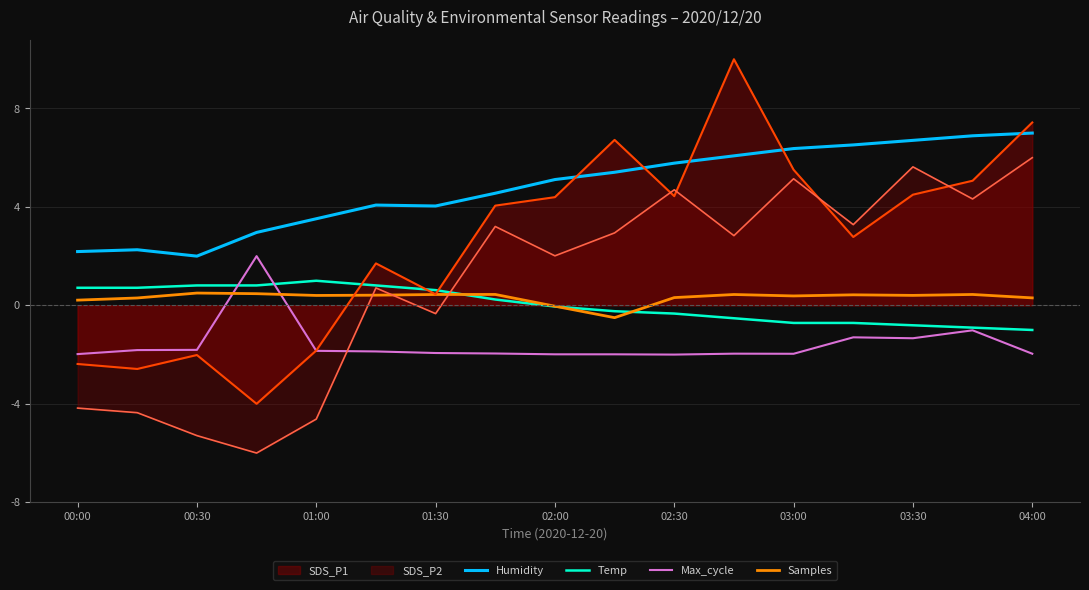

True or false: SDS_P1 has a value of 7.0 at 03:30.

False